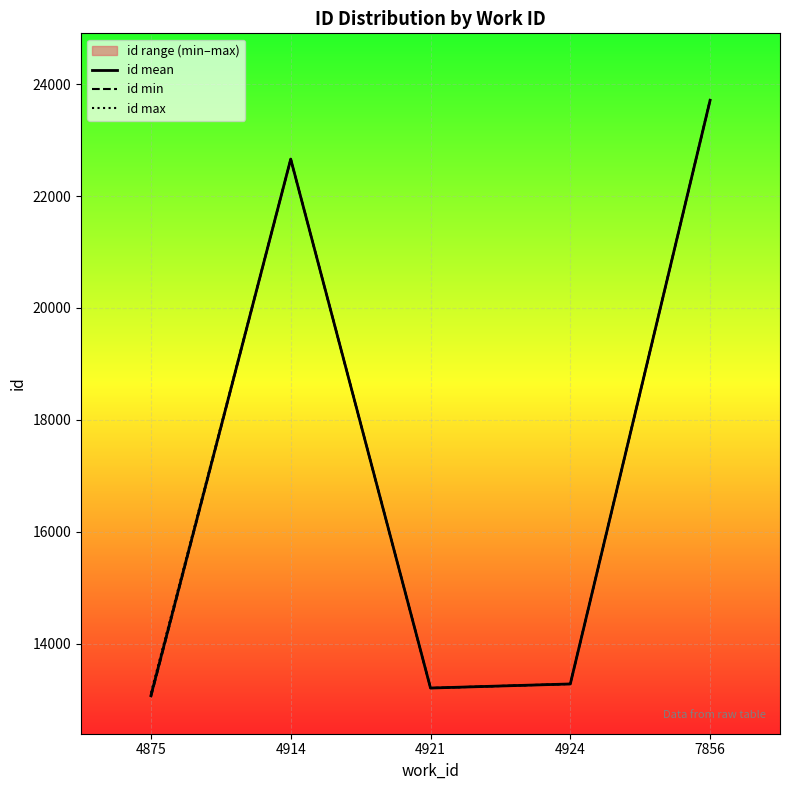

What is the difference between the id mean values at 4914 and 7856?

1051.7